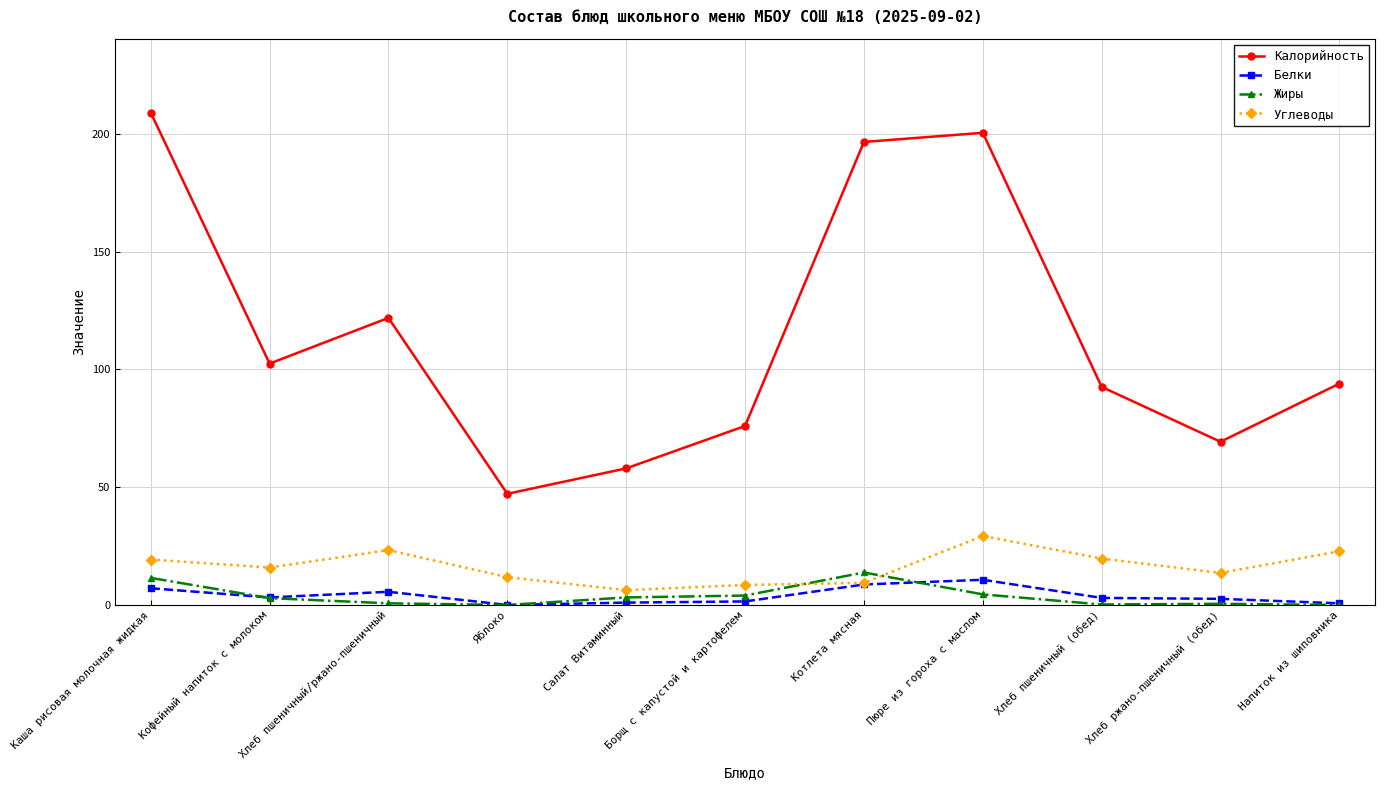

Is it true that Жиры equals 0.0 at Яблоко?

True